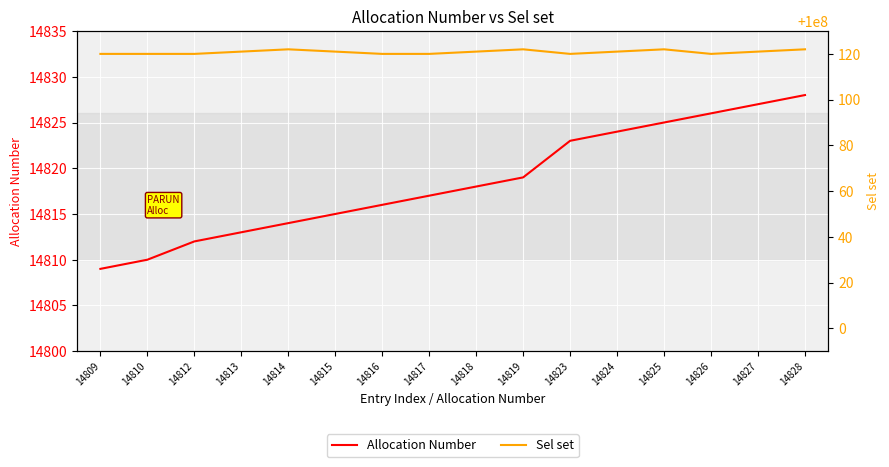

True or false: Sel set and Allocation Number cross at least once.

False